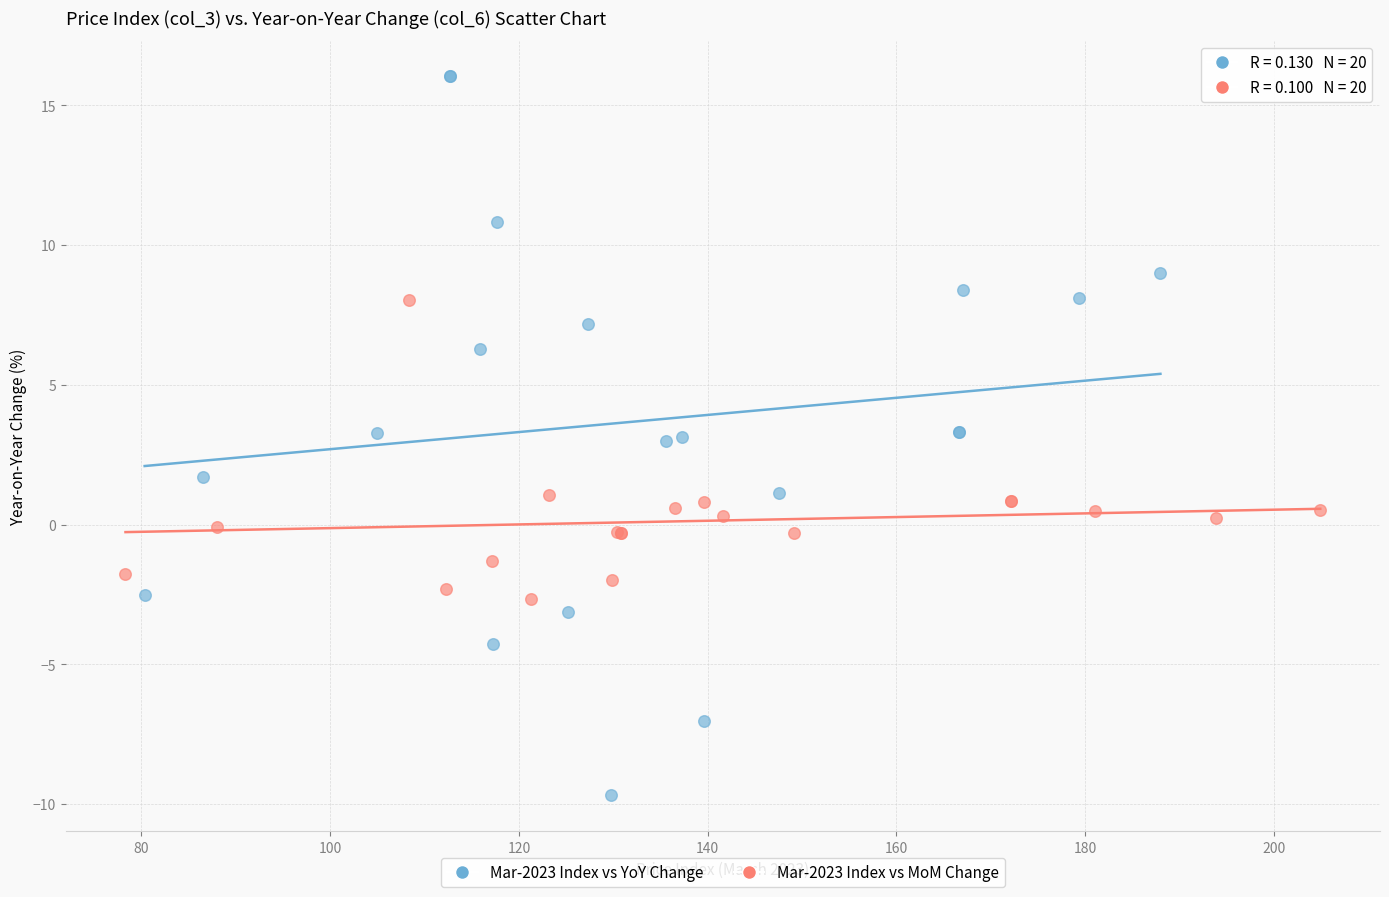

Which series has the widest spread of Y values?

Mar-2023 Index vs YoY Change